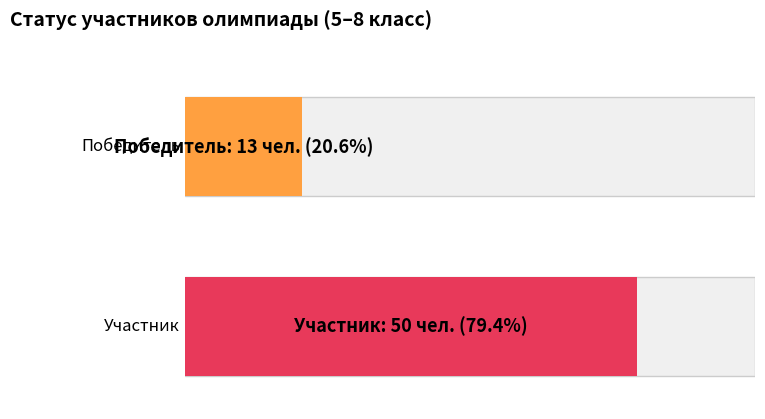

Are the bars horizontal?

Yes